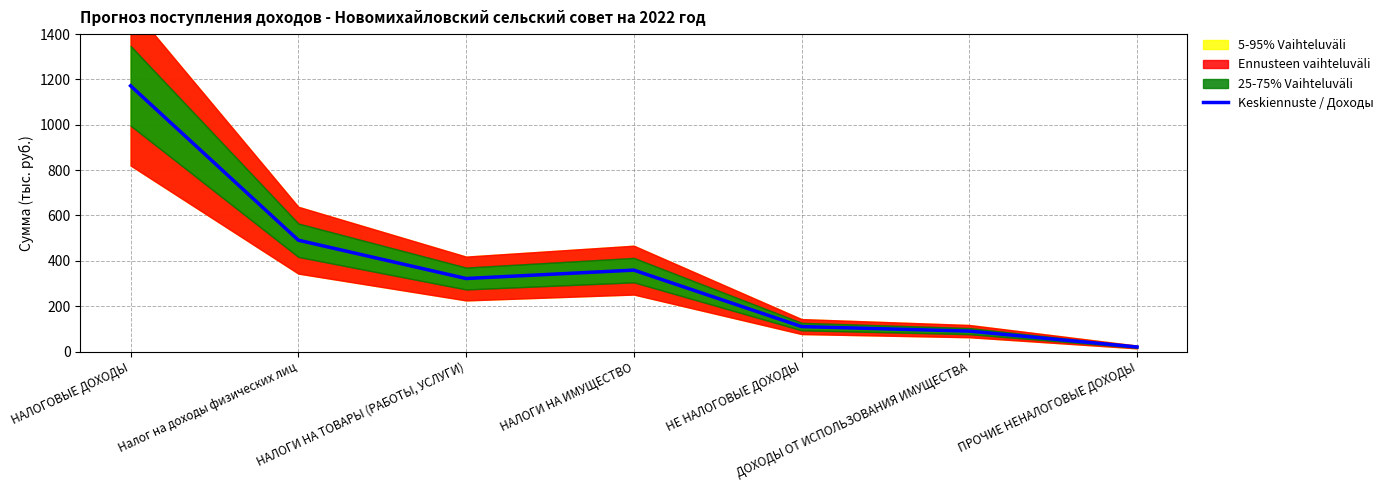

Rank the categories by value from lowest to highest.

ПРОЧИЕ НЕНАЛОГОВЫЕ ДОХОДЫ, ДОХОДЫ ОТ ИСПОЛЬЗОВАНИЯ ИМУЩЕСТВА, НЕ НАЛОГОВЫЕ ДОХОДЫ, НАЛОГИ НА ТОВАРЫ (РАБОТЫ, УСЛУГИ), НАЛОГИ НА ИМУЩЕСТВО, Налог на доходы физических лиц, НАЛОГОВЫЕ ДОХОДЫ